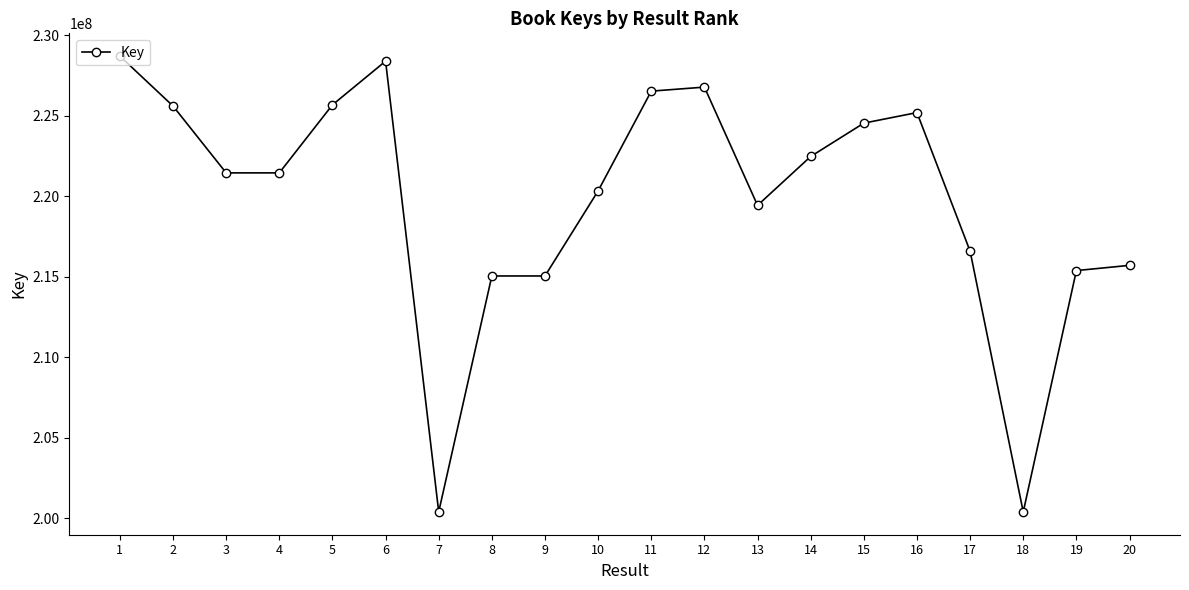

How many lines are shown in the chart?

1